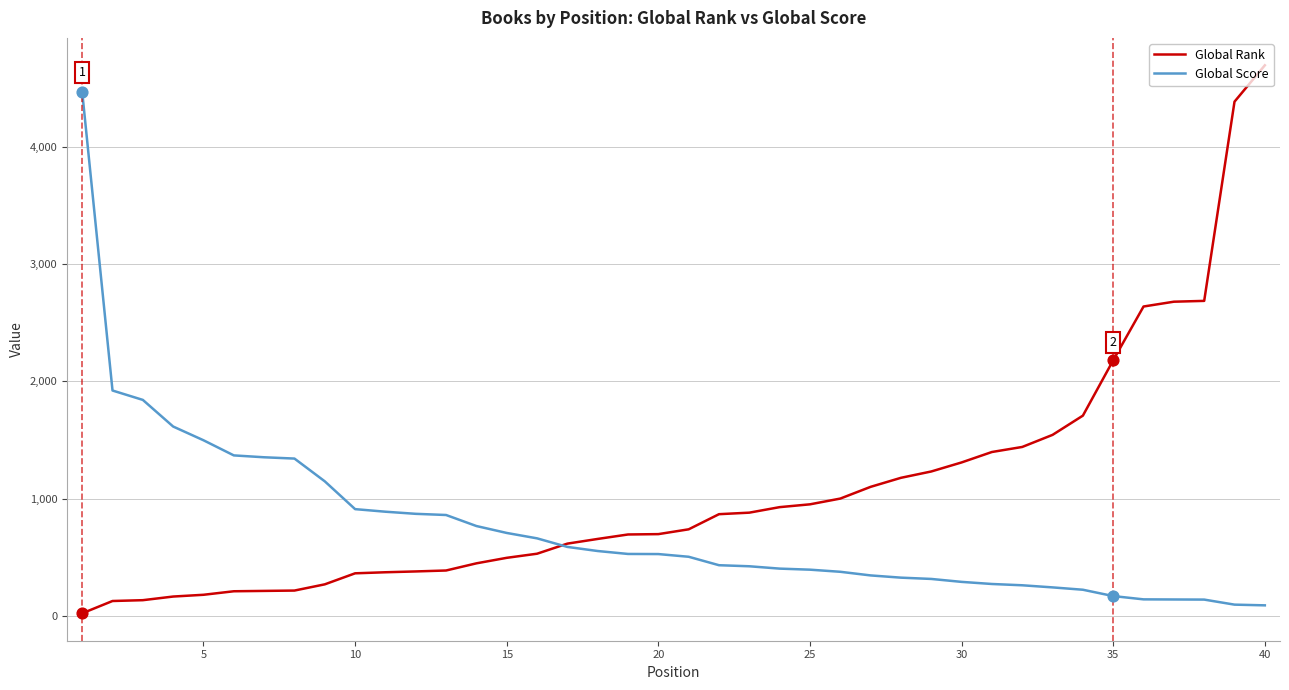

Which series has the largest total across all categories?

Global Rank